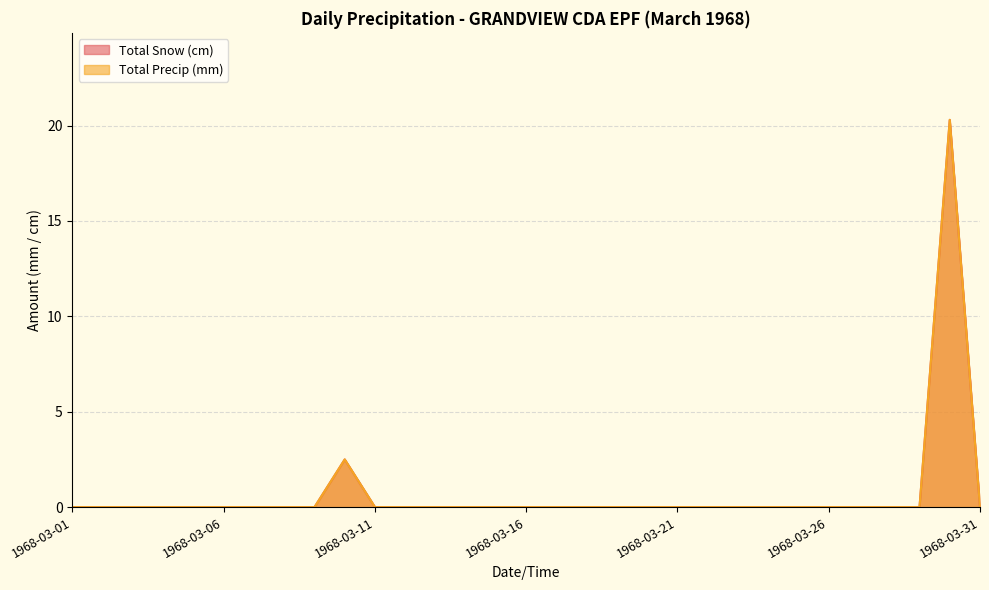

Reading left to right, list all the values displayed in this chart.

Total Snow (cm): 1968-03-01=0.0	1968-03-02=0.0	1968-03-03=0.0	1968-03-04=0.0	1968-03-05=0.0	1968-03-06=0.0	1968-03-07=0.0	1968-03-08=0.0	1968-03-09=0.0	1968-03-10=2.5	1968-03-11=0.0	1968-03-12=0.0	1968-03-13=0.0	1968-03-14=0.0	1968-03-15=0.0	1968-03-16=0.0	1968-03-17=0.0	1968-03-18=0.0	1968-03-19=0.0	1968-03-20=0.0	1968-03-21=0.0	1968-03-22=0.0	1968-03-23=0.0	1968-03-24=0.0	1968-03-25=0.0	1968-03-26=0.0	1968-03-27=0.0	1968-03-28=0.0	1968-03-29=0.0	1968-03-30=20.3	1968-03-31=0.0
Total Precip (mm): 1968-03-01=0.0	1968-03-02=0.0	1968-03-03=0.0	1968-03-04=0.0	1968-03-05=0.0	1968-03-06=0.0	1968-03-07=0.0	1968-03-08=0.0	1968-03-09=0.0	1968-03-10=2.5	1968-03-11=0.0	1968-03-12=0.0	1968-03-13=0.0	1968-03-14=0.0	1968-03-15=0.0	1968-03-16=0.0	1968-03-17=0.0	1968-03-18=0.0	1968-03-19=0.0	1968-03-20=0.0	1968-03-21=0.0	1968-03-22=0.0	1968-03-23=0.0	1968-03-24=0.0	1968-03-25=0.0	1968-03-26=0.0	1968-03-27=0.0	1968-03-28=0.0	1968-03-29=0.0	1968-03-30=20.3	1968-03-31=0.0